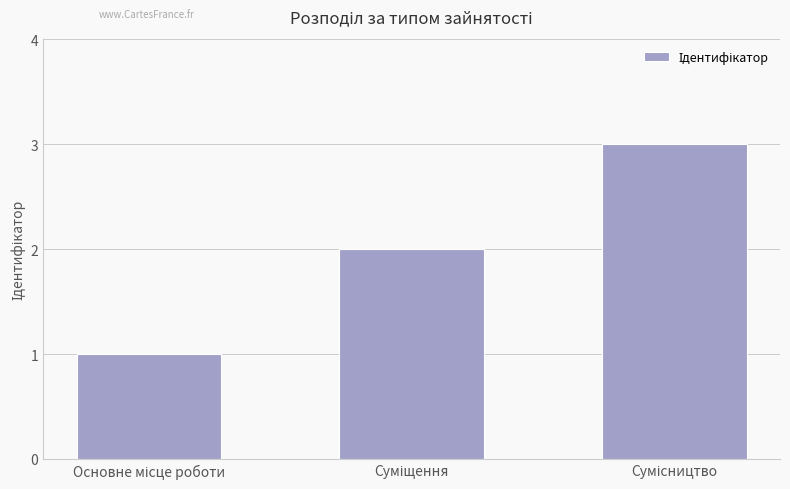

What is the maximum value shown in the chart?

3